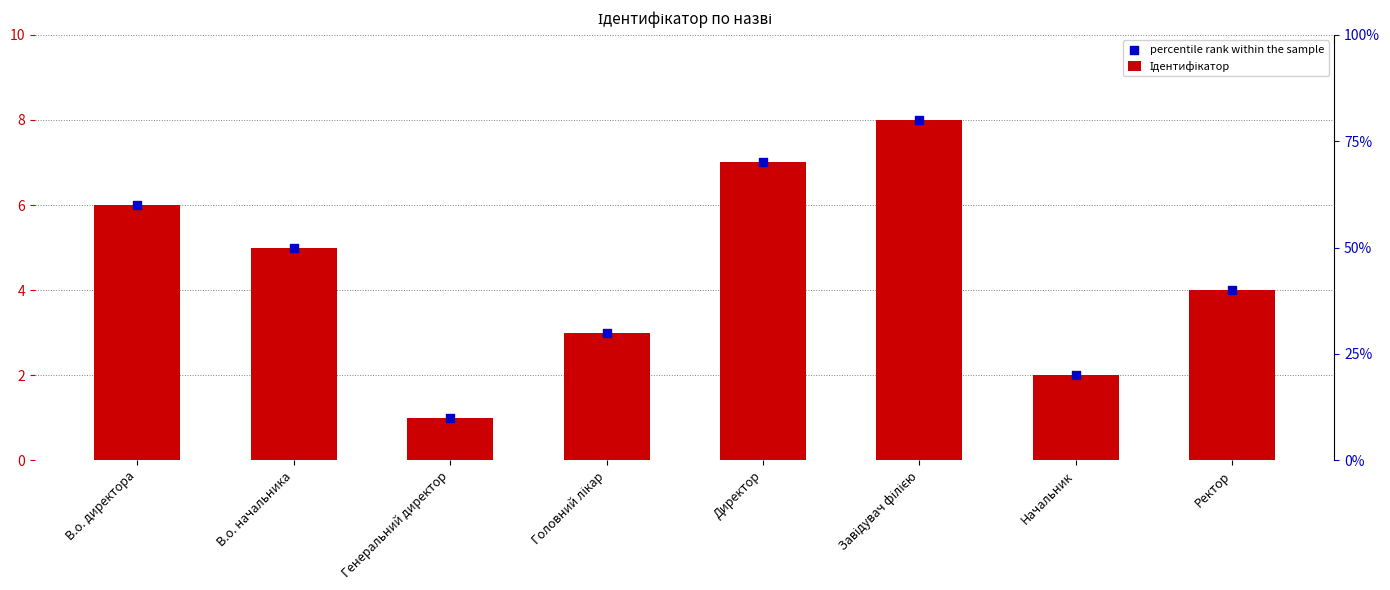

At how many categories does at least one series exceed 3?

5